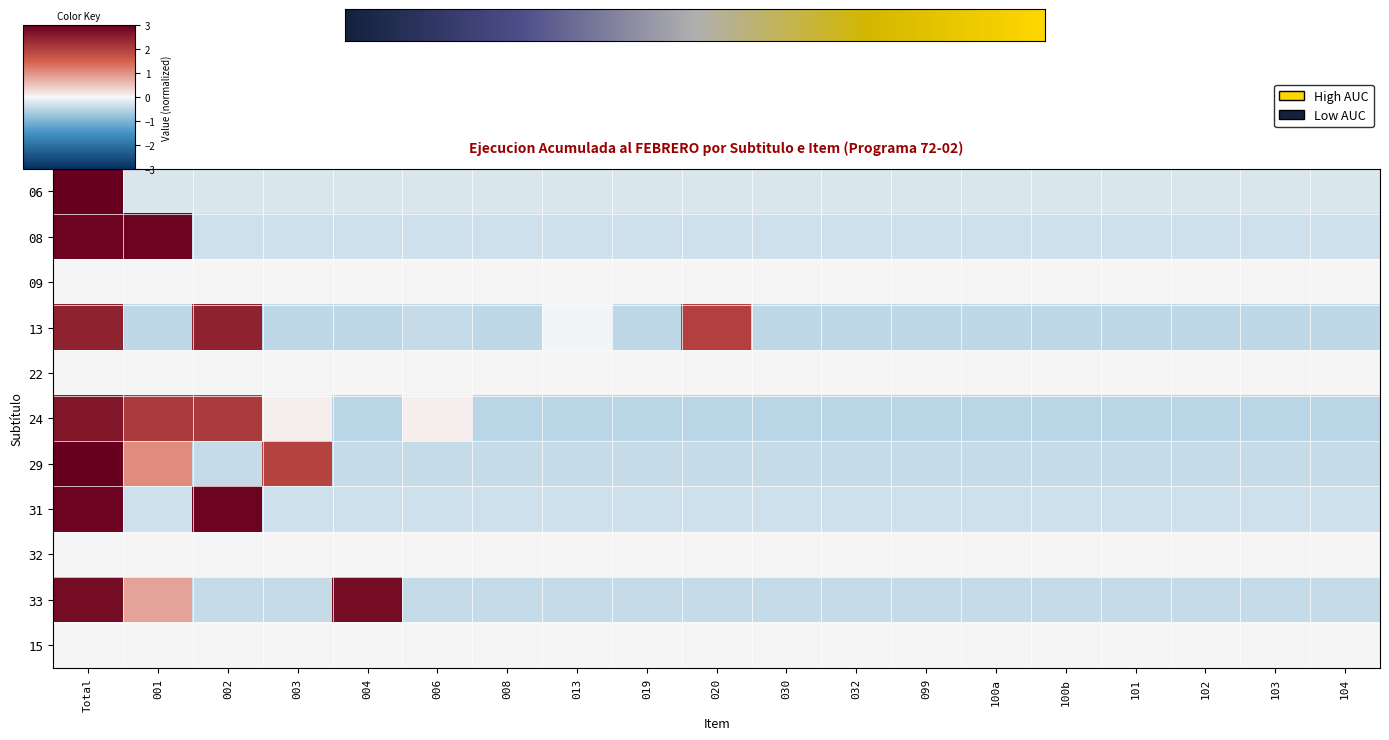

The value of 31 at 030 is -0.6. True or false?

False